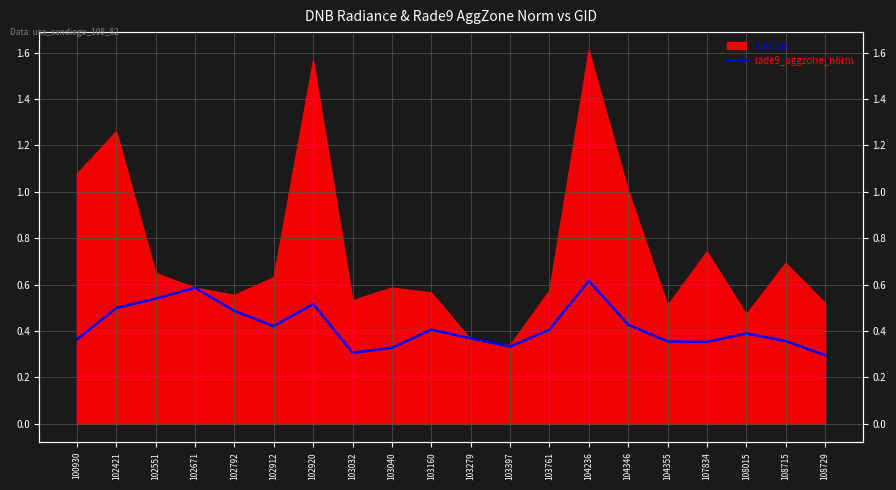

At which category does the chart reach its peak across all series?

104236